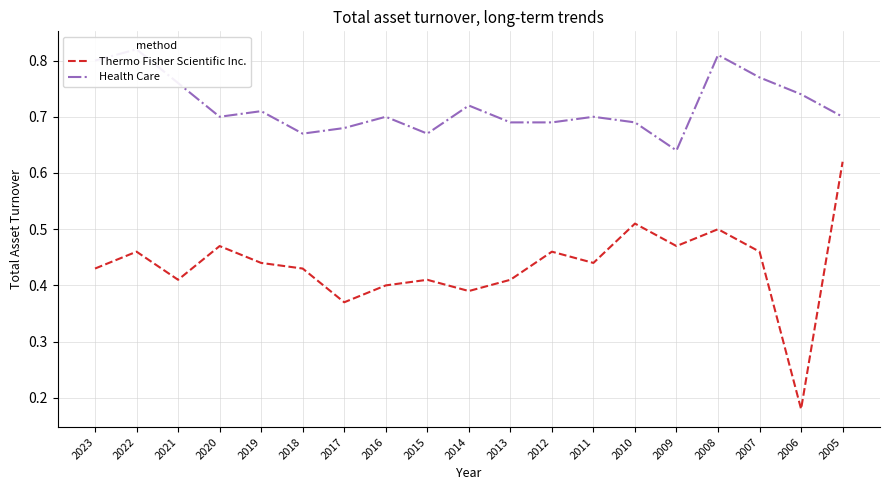

How many interior local valleys does the Thermo Fisher Scientific Inc. series have?

6